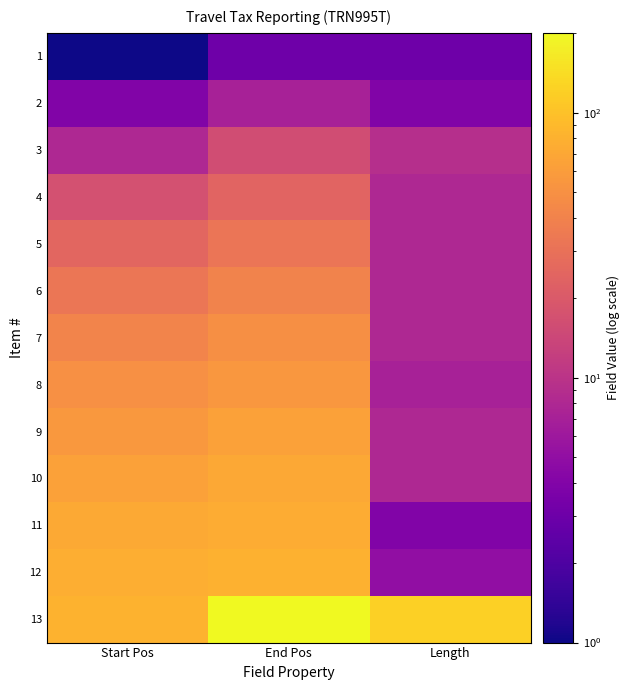

What is the difference between the highest and lowest values at Length?

117